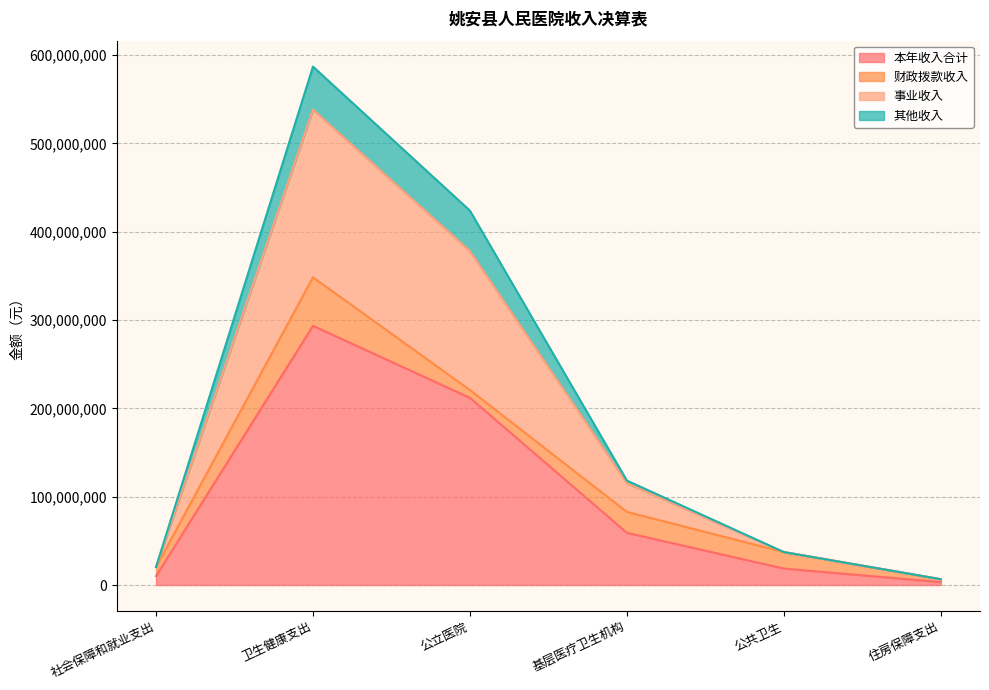

At which category is the sum across all series the highest?

卫生健康支出